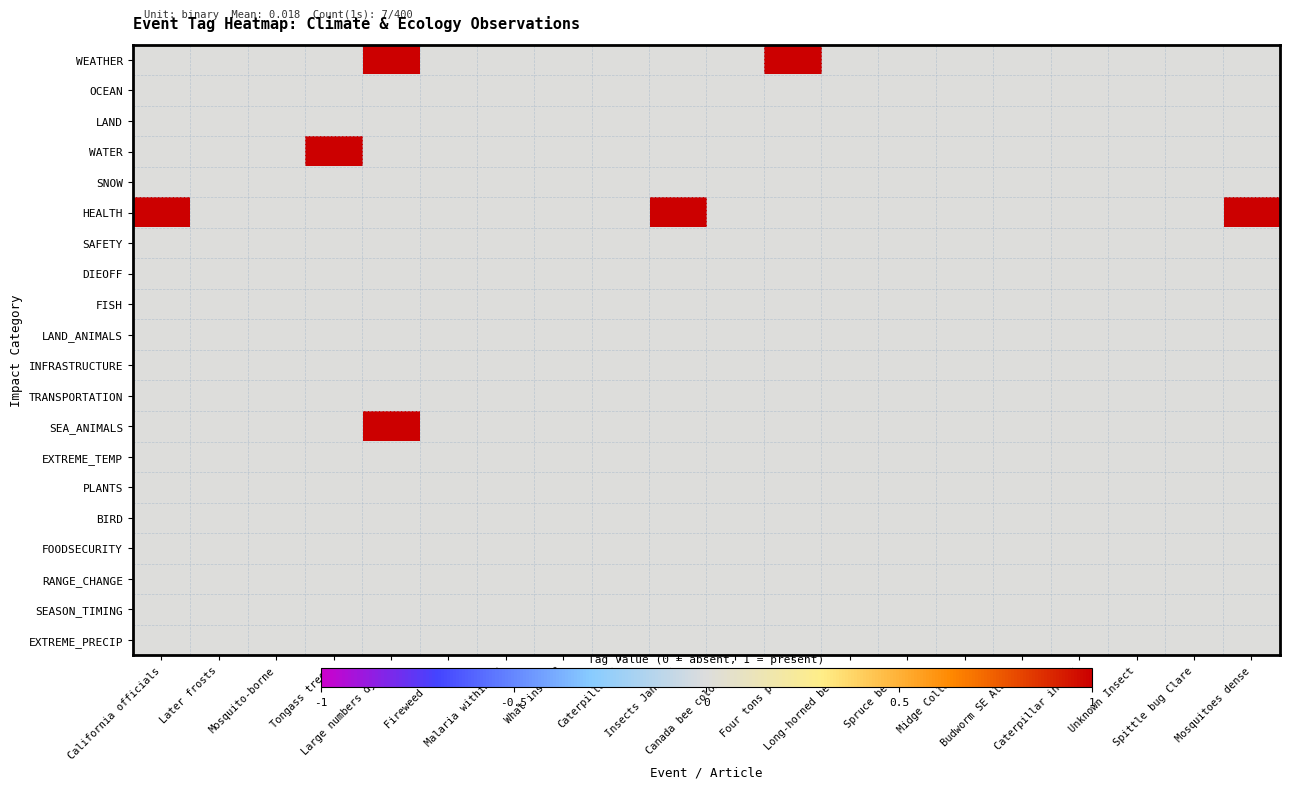

At how many categories does at least one series exceed 0?

6